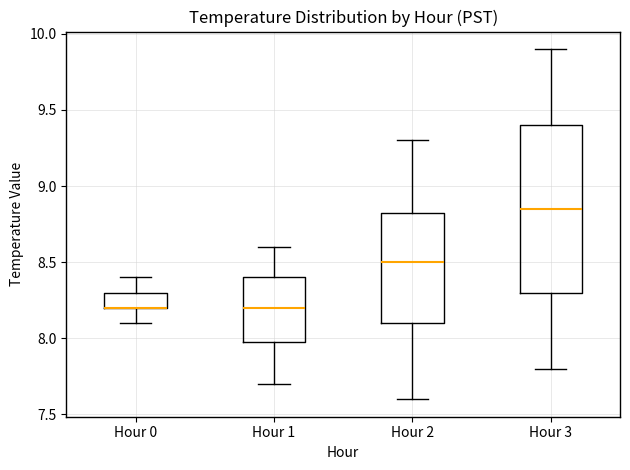

Reading left to right, transcribe this box plot: for each box, give where its median line is, the range the box spans, and where its two whiskers end, as read against the y-axis. The values are not printed on the chart, so give them approximately, as read against the axis.

Hour 0: median 8.20 (drawn on the box's lower edge), box 8.20 to 8.30, whiskers 8.10 to 8.40
Hour 1: median 8.20, box 8.00 to 8.40, whiskers 7.70 to 8.60
Hour 2: median 8.50, box 8.10 to 8.85, whiskers 7.60 to 9.30
Hour 3: median 8.85, box 8.30 to 9.40, whiskers 7.80 to 9.90